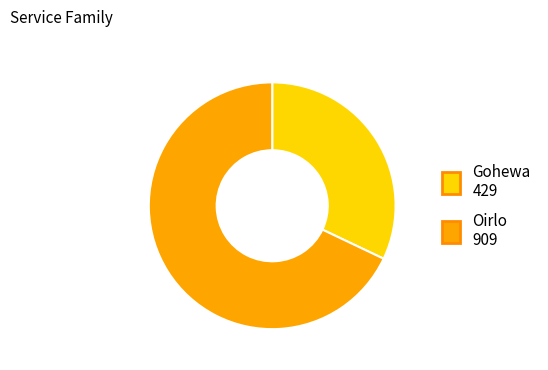

Which category has the smallest portion of the pie?

Gohewa